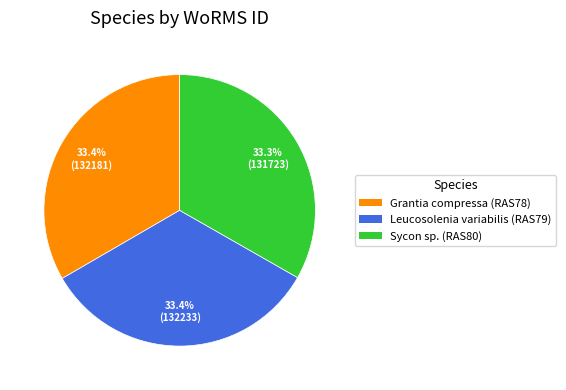

How many slices are in this pie chart?

3